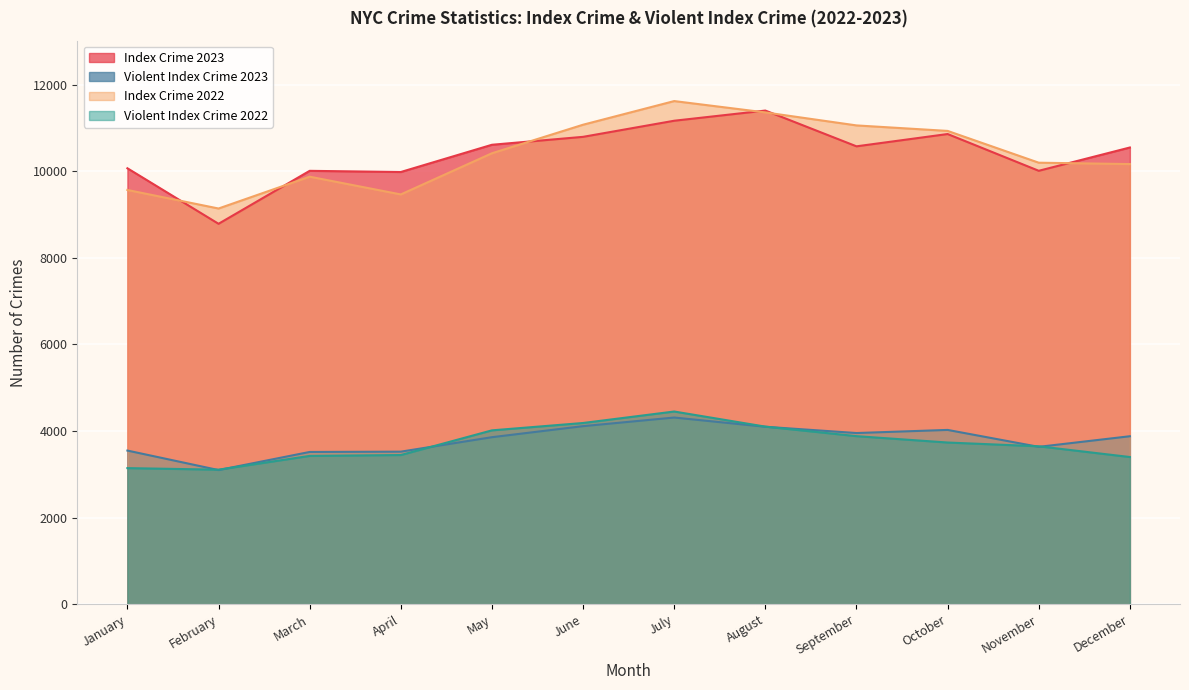

Is it true that Violent Index Crime 2023 equals 2640 at June?

False